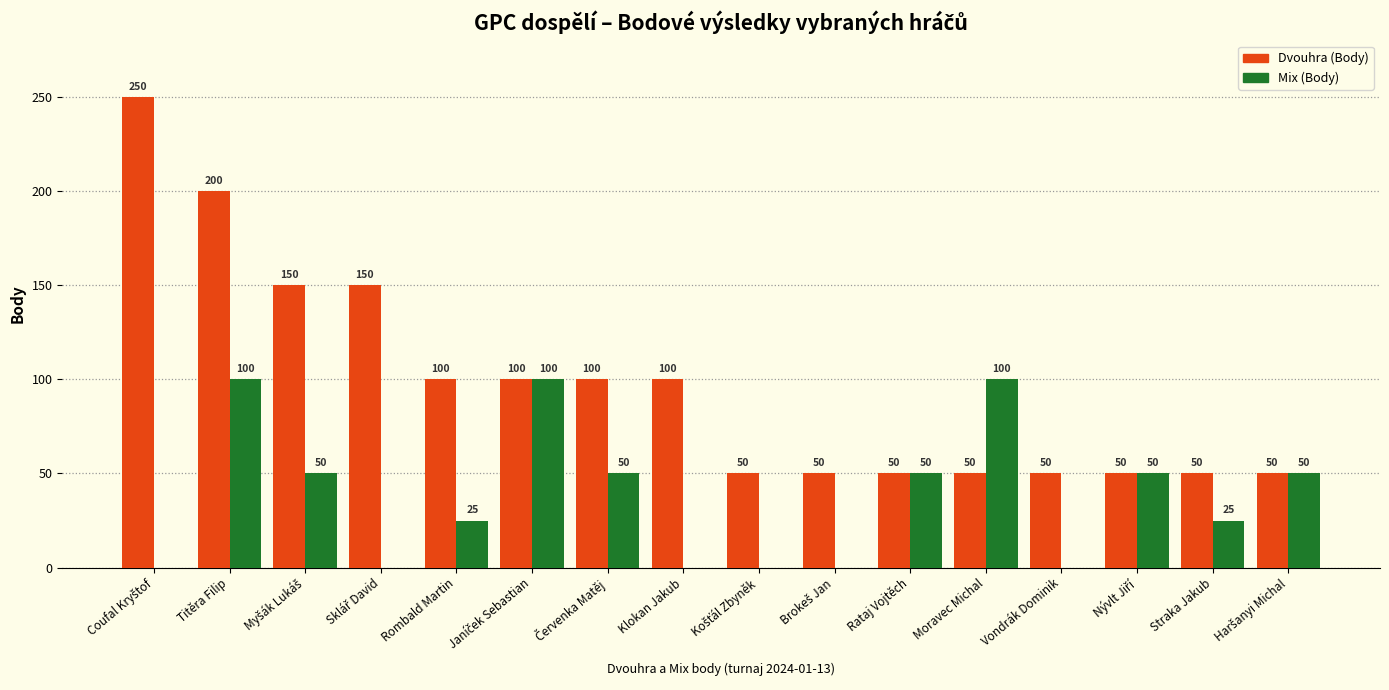

How many groups of bars are there?

16